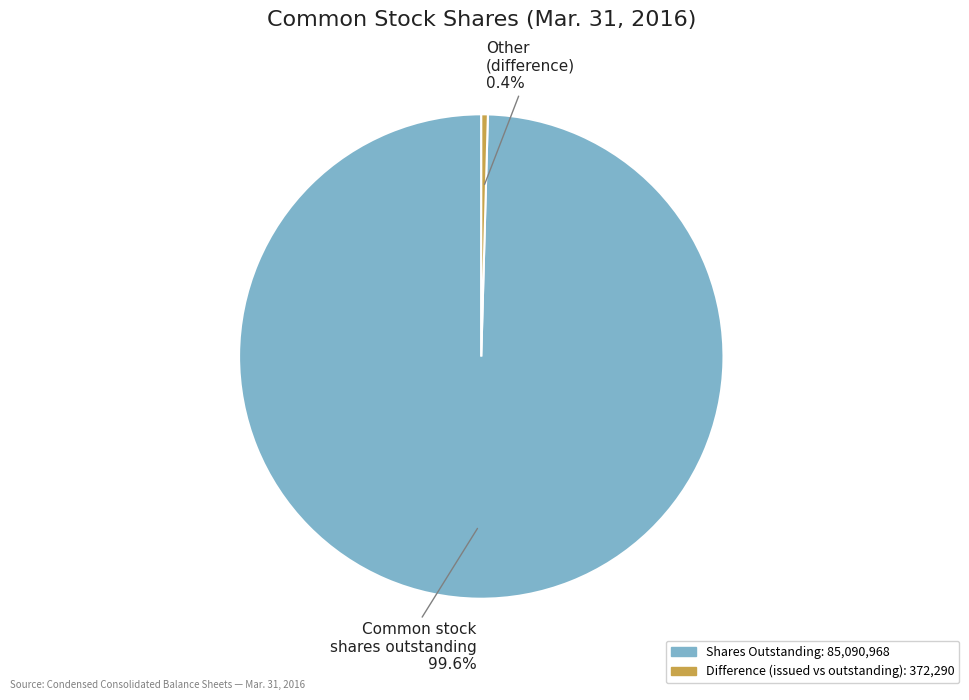

To the nearest percent, what is the average slice percentage?

50%